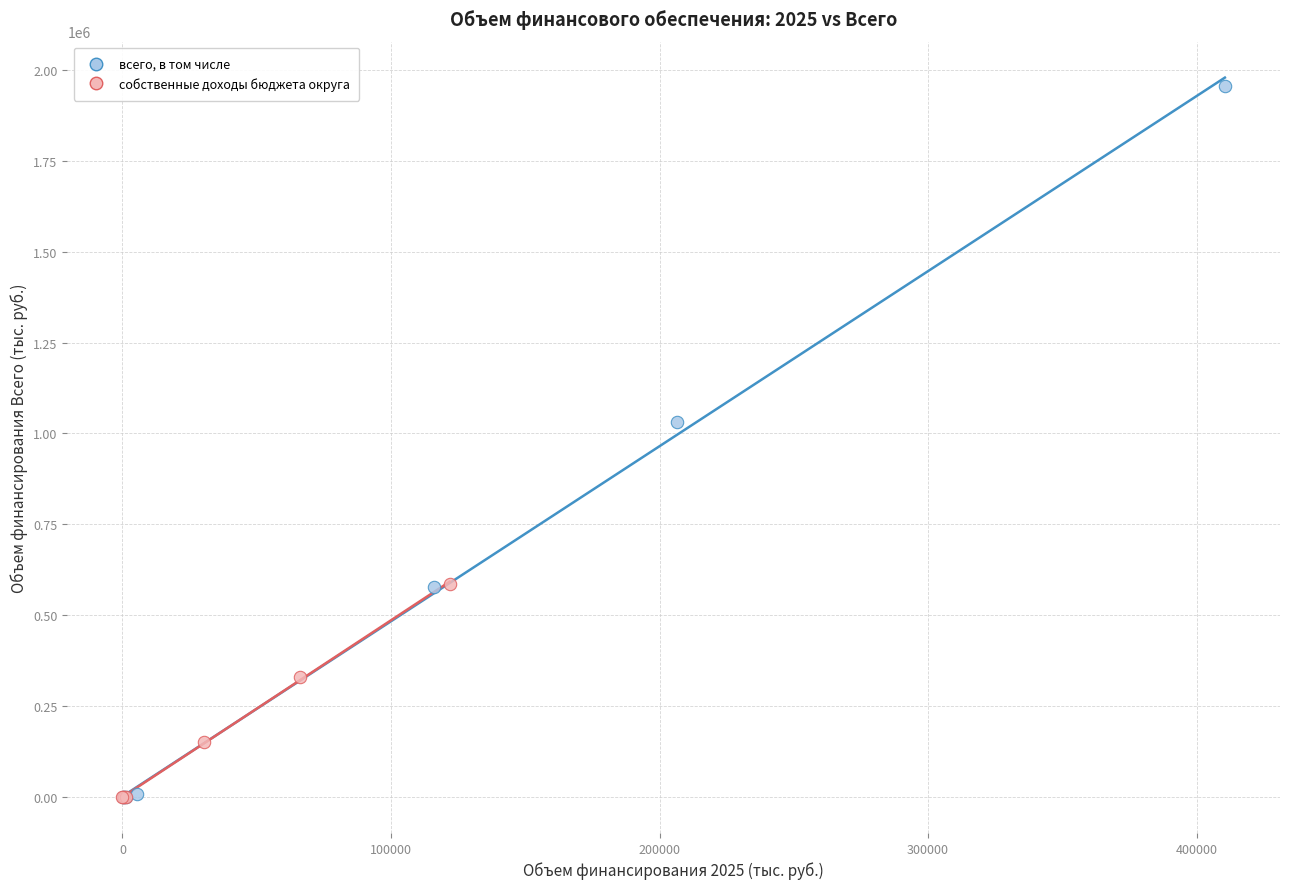

Which series reaches the maximum Y coordinate?

всего, в том числе